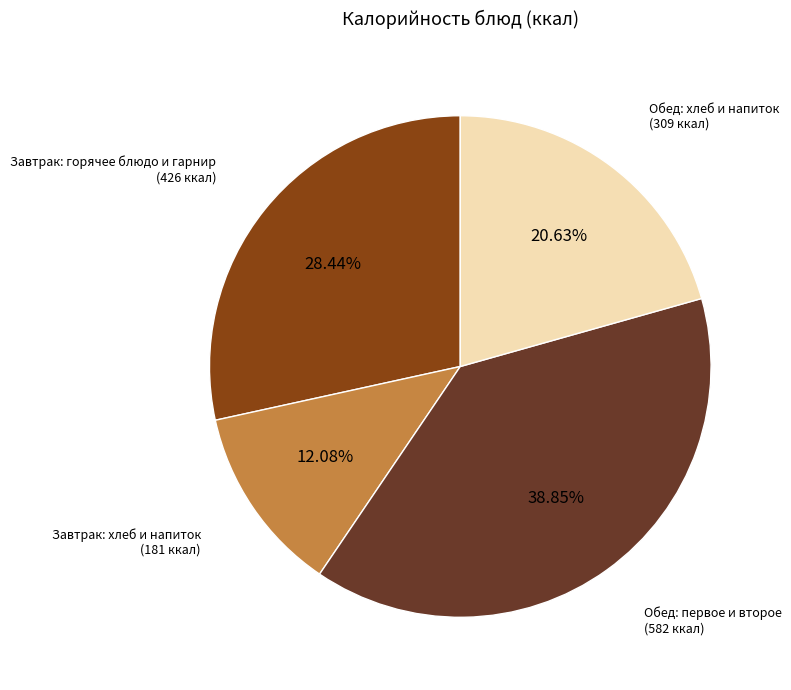

Count the number of slices in the pie.

4